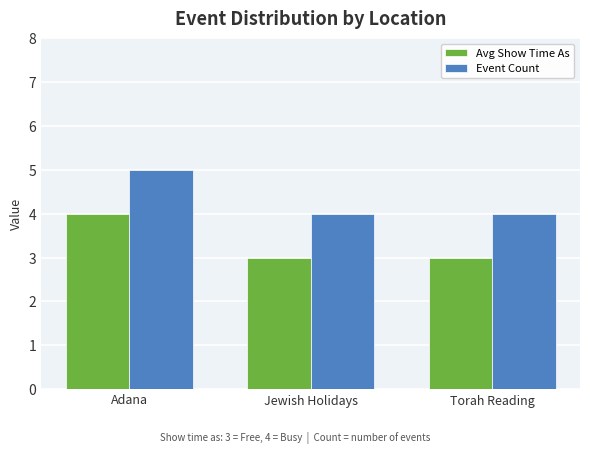

What is the highest value of the Avg Show Time As series?

4